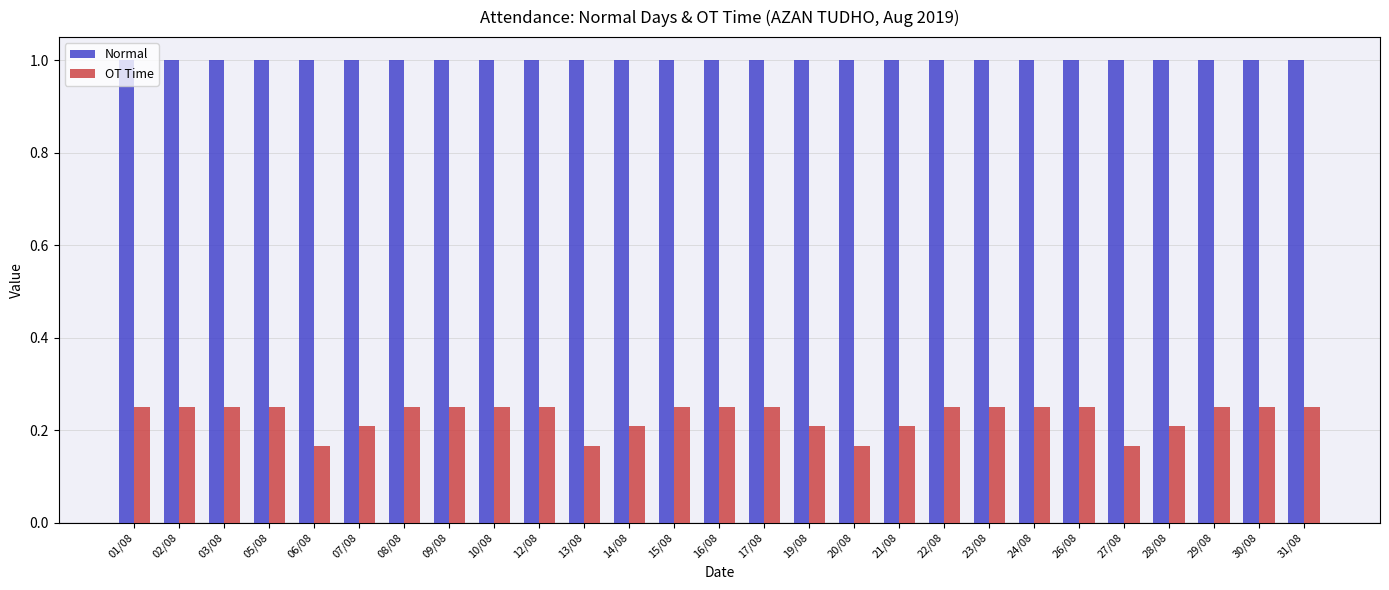

What is the sum of all OT Time values?

6.2